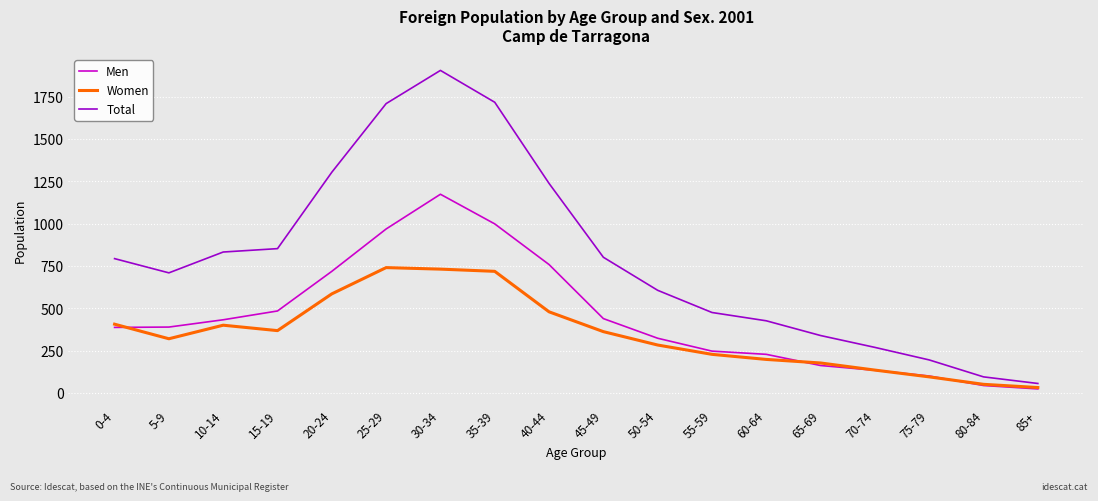

What is the difference between the Men values at 55-59 and 65-69?

85